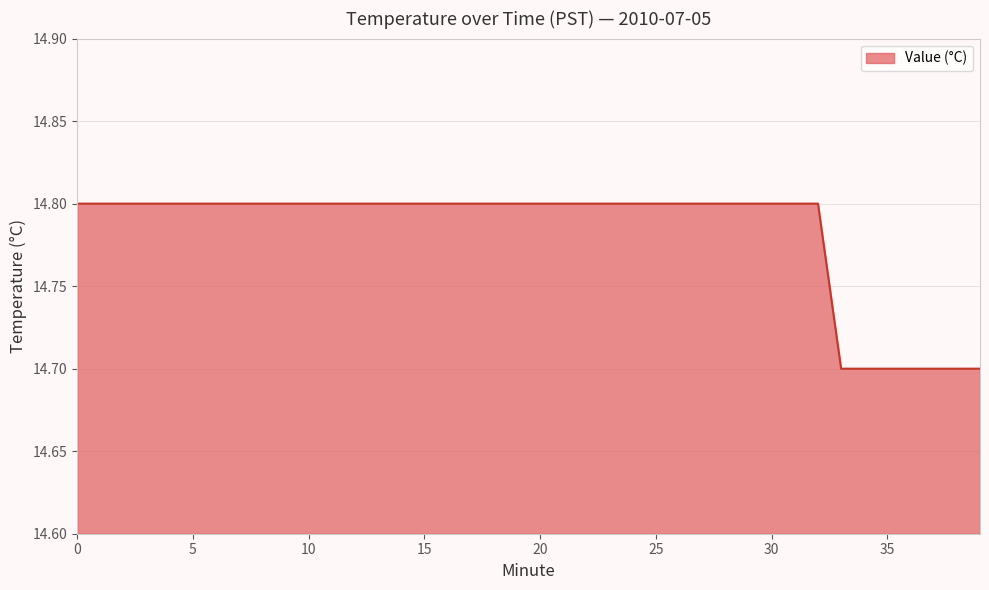

What is the smallest value displayed?

14.7